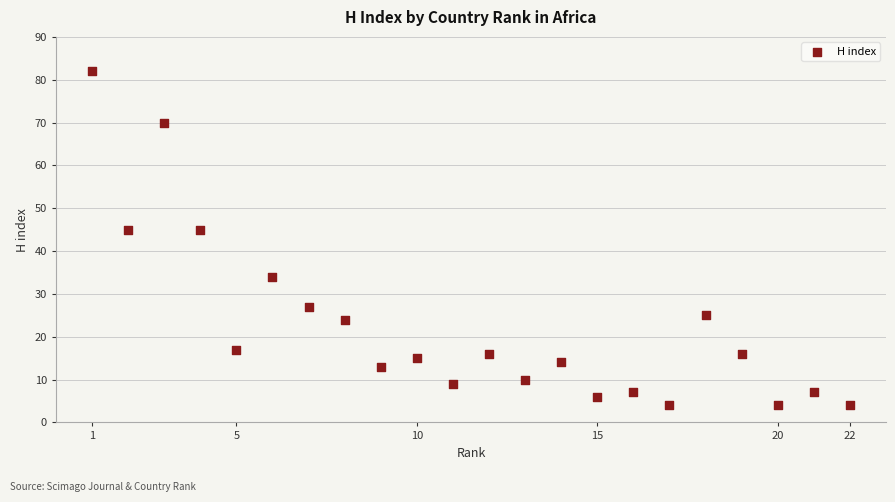

What is the range of Y values (max minus min)?

78